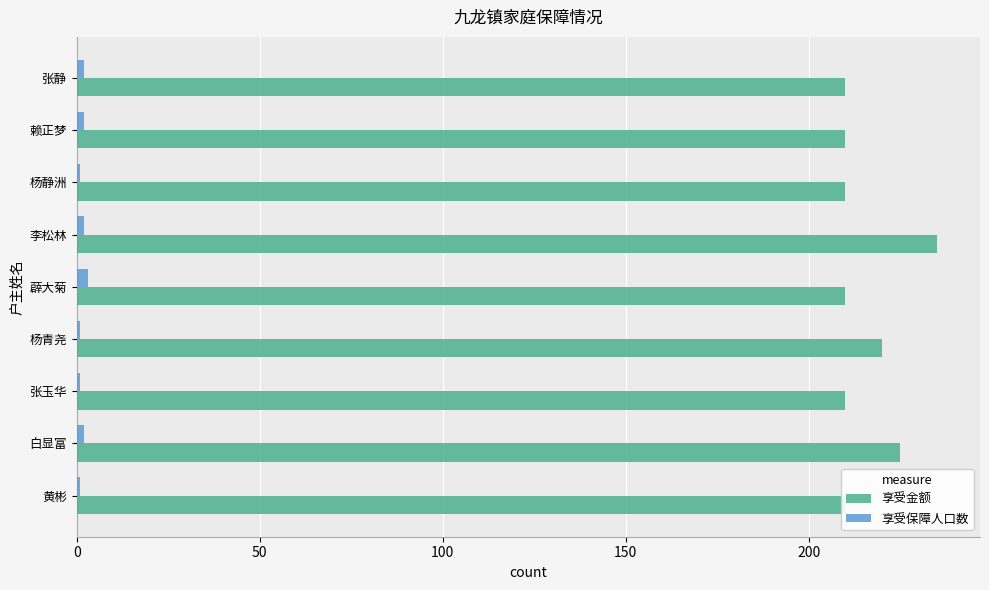

At 张玉华, list the series in order from largest to smallest.

享受金额, 享受保障人口数